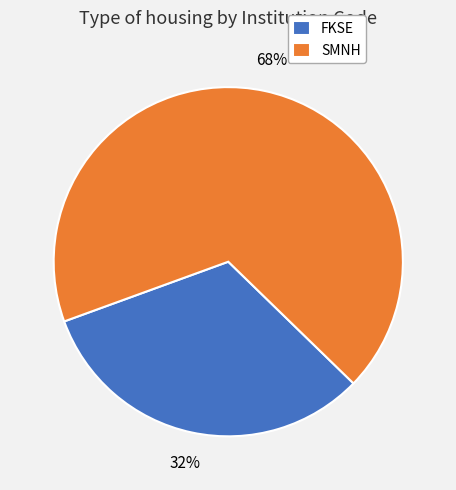

Is the sum of SMNH and FKSE greater than half?

Yes